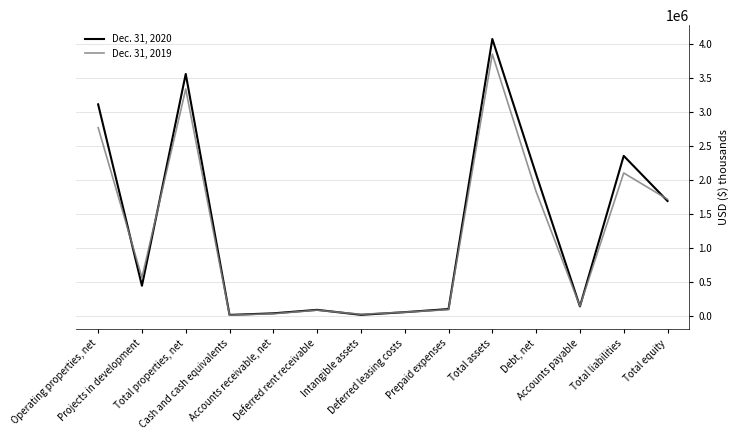

Rank the series by their maximum value, from lowest to highest.

Dec. 31, 2019, Dec. 31, 2020